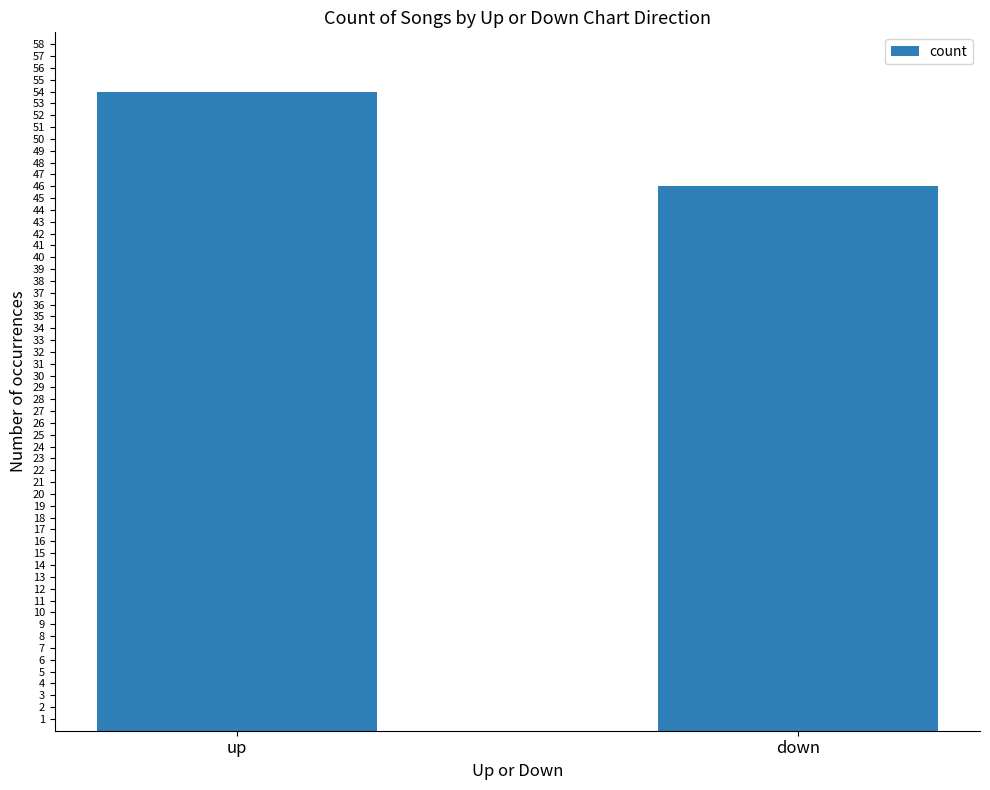

What is the maximum value shown in the chart?

54